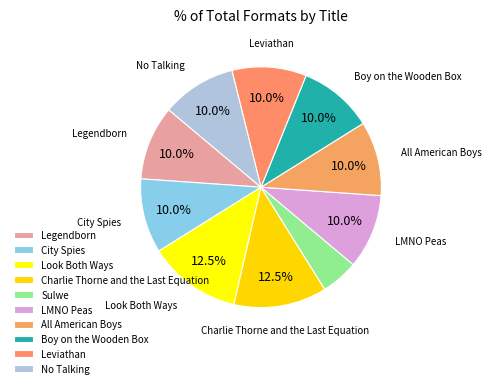

To the nearest percent, what portion does Legendborn represent?

10%